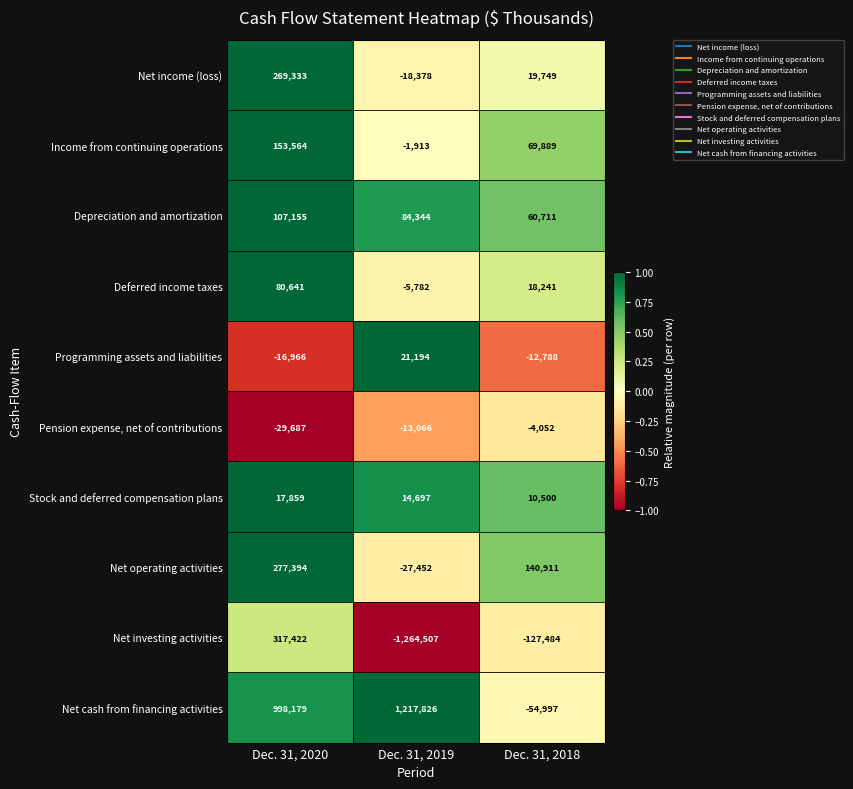

Where does the Stock and deferred compensation plans series first go above 14697?

Dec. 31, 2020